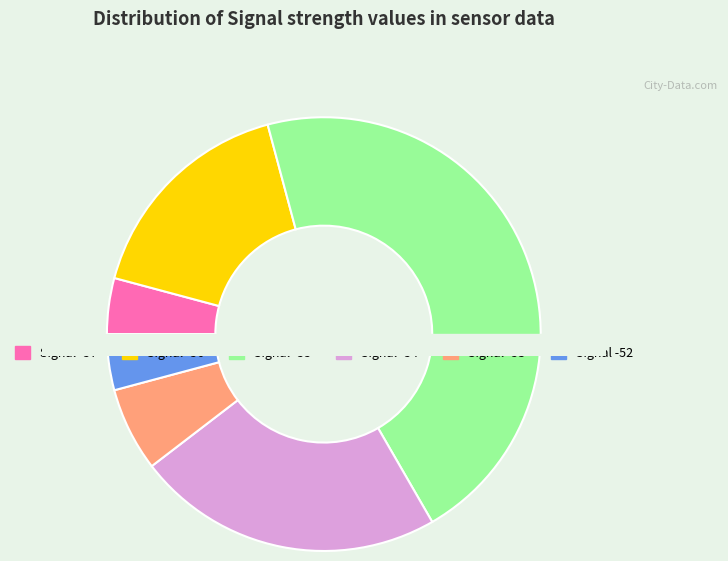

Which category has the biggest portion of the pie?

-55